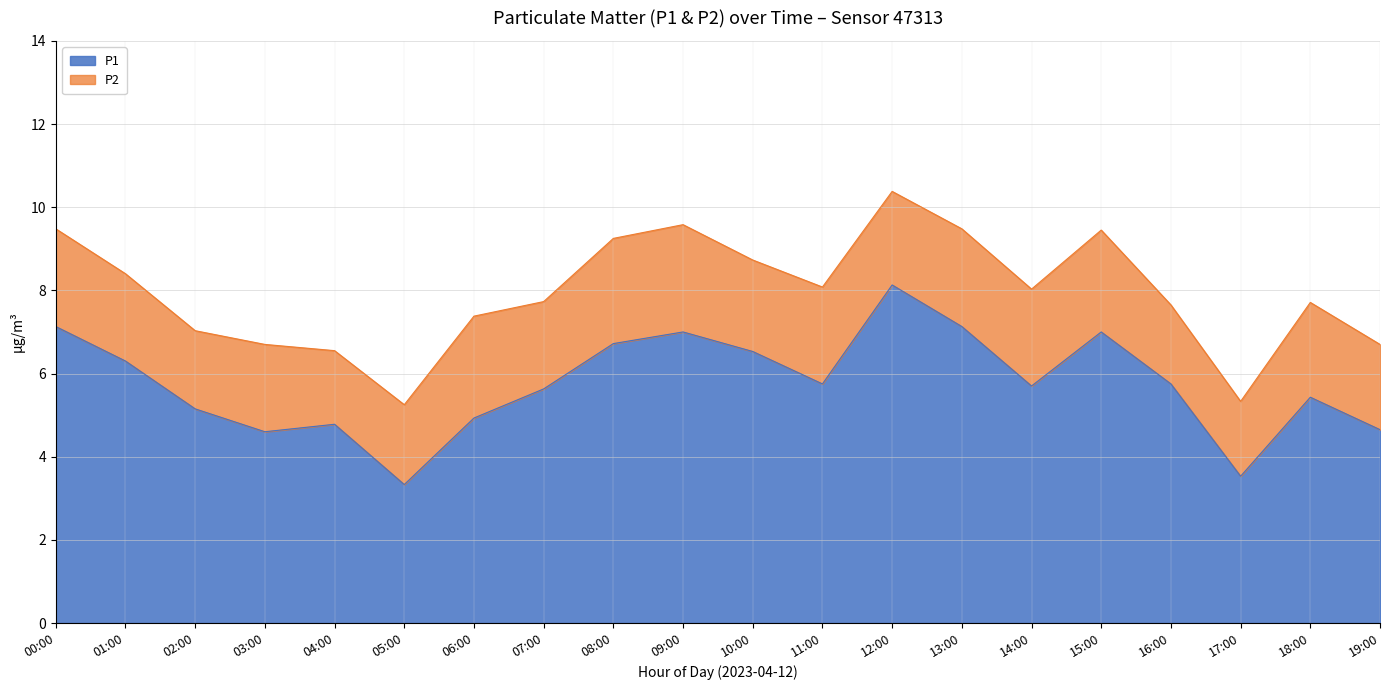

What is the difference between the second highest and second lowest values?

3.6